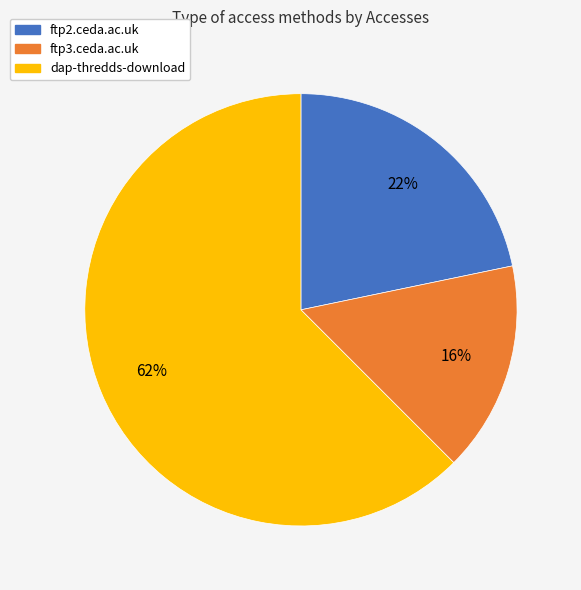

How many segments does this pie chart have?

3